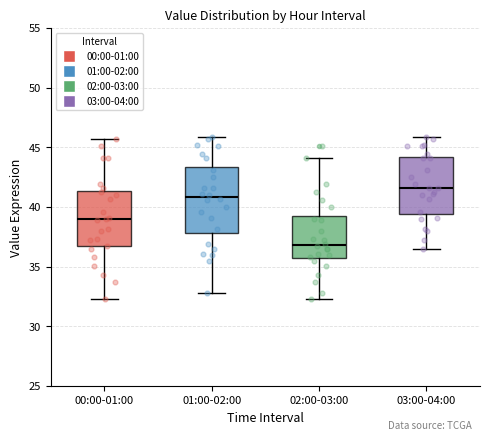

Reading left to right, read every box against the y-axis: the position of its median line, the range the box covers, and the ends of its whiskers. The values are not printed on the chart, so give them approximately, as read against the axis.

00:00-01:00: median 39.0, box 36.5 to 41.5, whiskers 32.5 to 45.5
01:00-02:00: median 41.0, box 38.0 to 43.5, whiskers 33.0 to 46.0
02:00-03:00: median 37.0, box 35.5 to 39.5, whiskers 32.5 to 44.0
03:00-04:00: median 41.5, box 39.5 to 44.0, whiskers 36.5 to 46.0